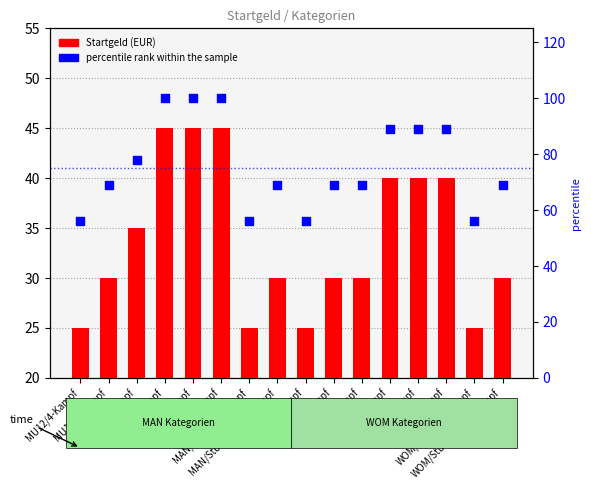

Which series has the largest total across all categories?

percentile rank within the sample